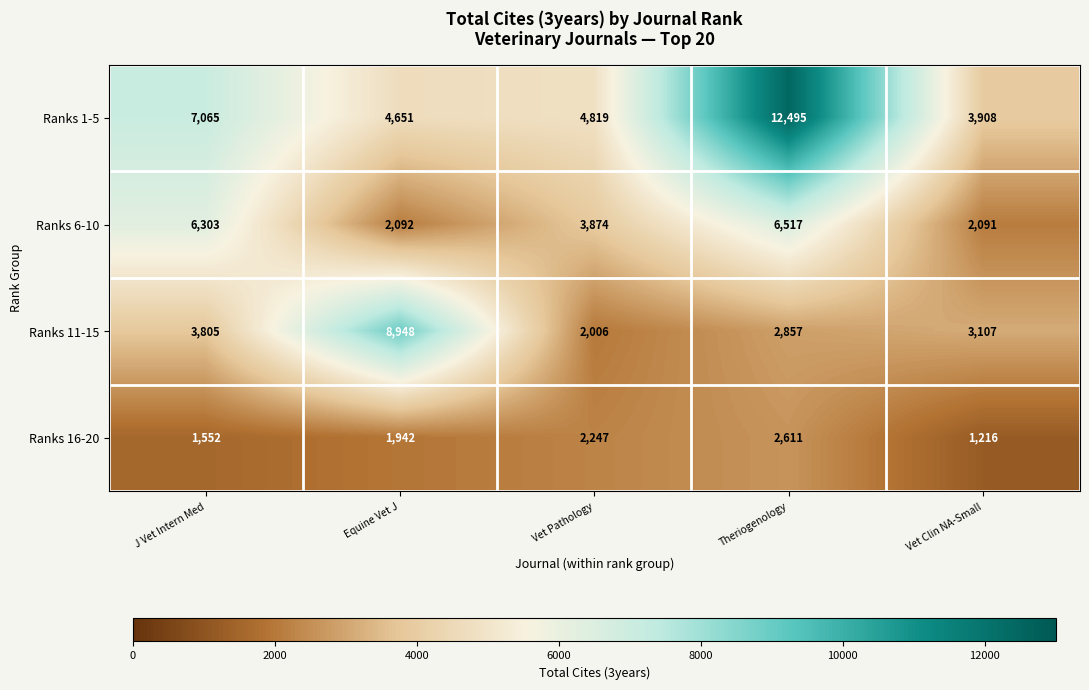

The Ranks 6-10 series shows 2092 at Equine Vet J. True or false?

True